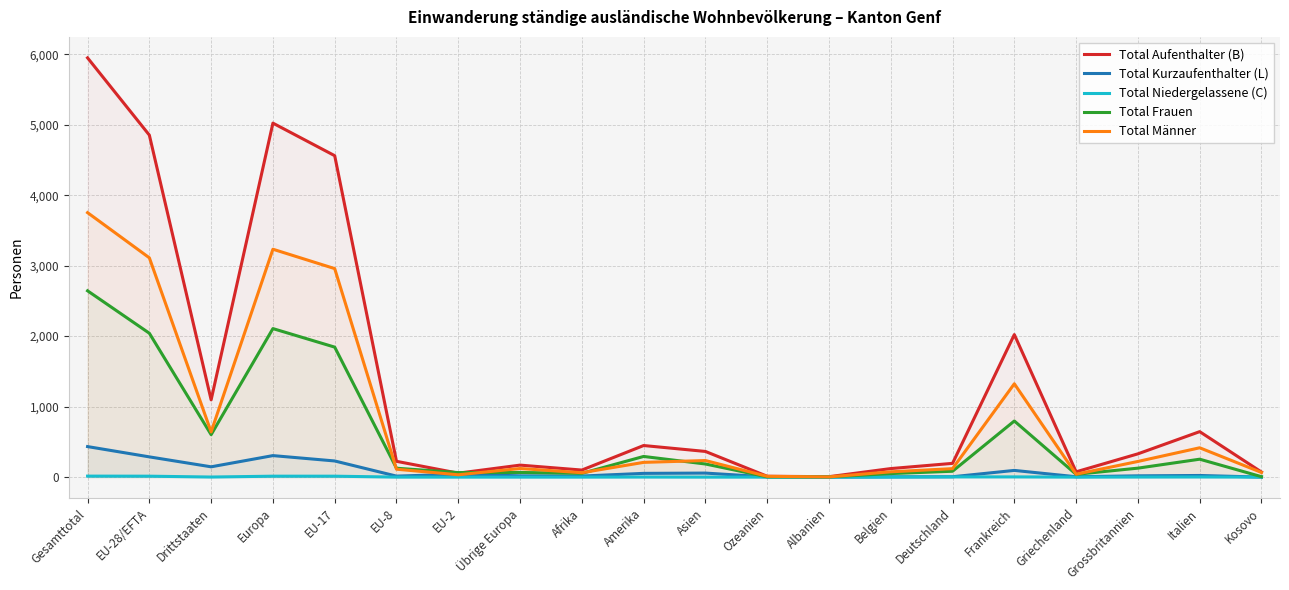

Which category has the highest value in the Total Kurzaufenthalter (L) series?

Gesamttotal